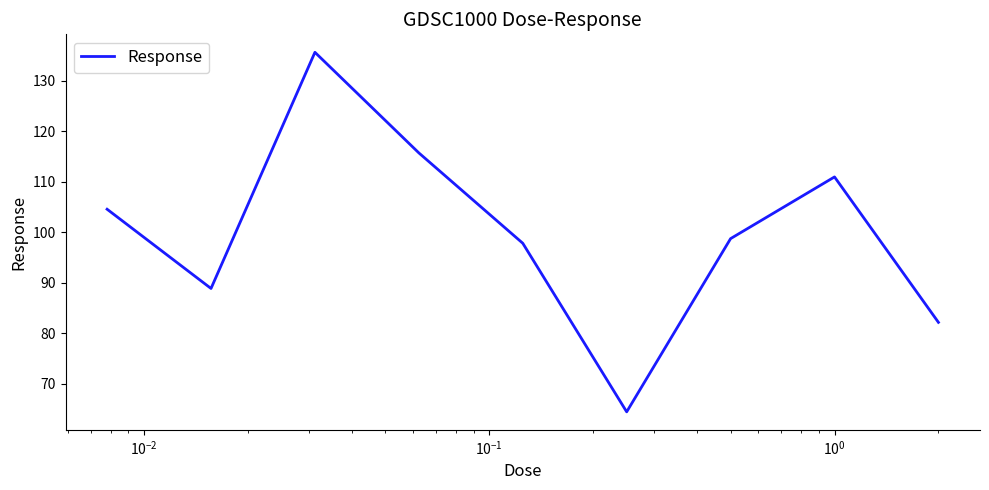

What is the difference between the maximum and minimum values?

71.3